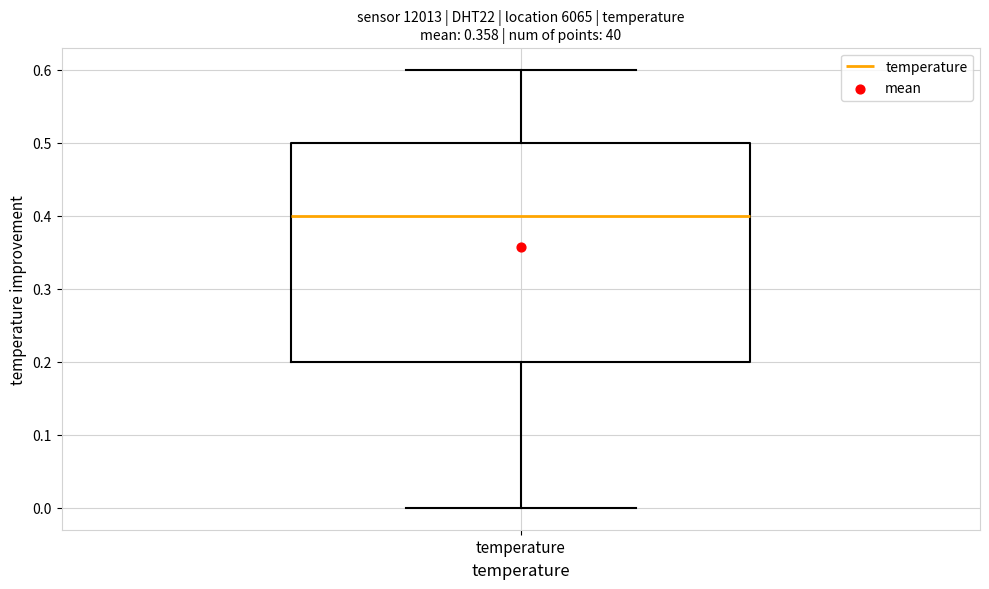

Transcribe this box plot: give where the median line is, the range the box spans, and where the two whiskers end, as read against the y-axis. The values are not printed on the chart, so give them approximately, as read against the axis.

median 0.4, box 0.2 to 0.5, whiskers 0.0 to 0.6